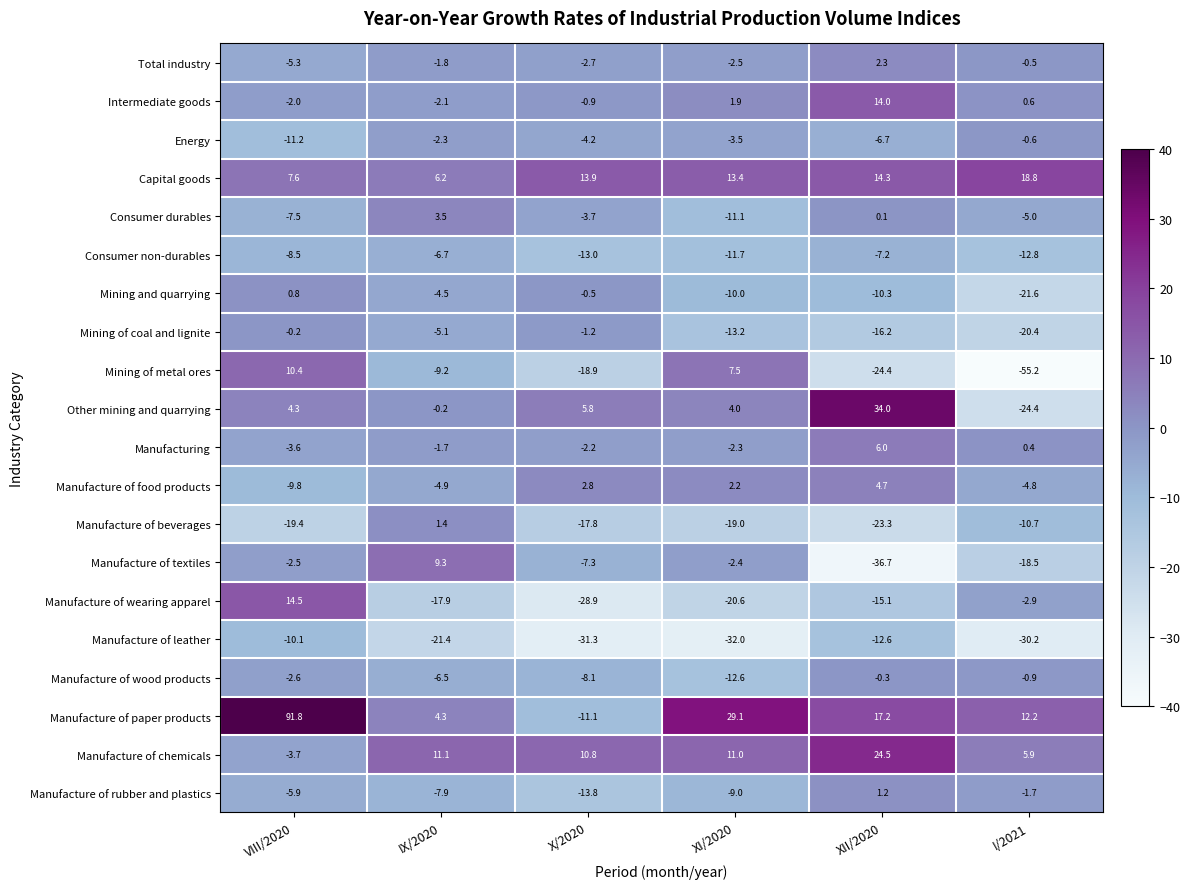

How many values in Intermediate goods are above zero?

3